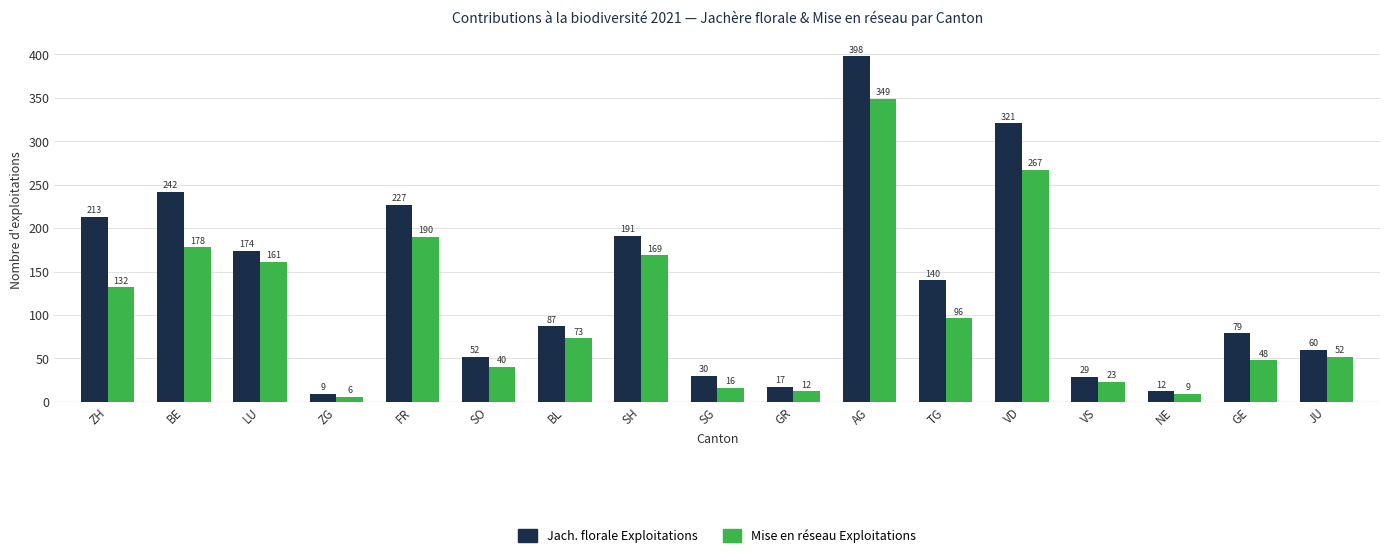

Between VS and JU, which series saw the biggest shift?

Jach. florale Exploitations